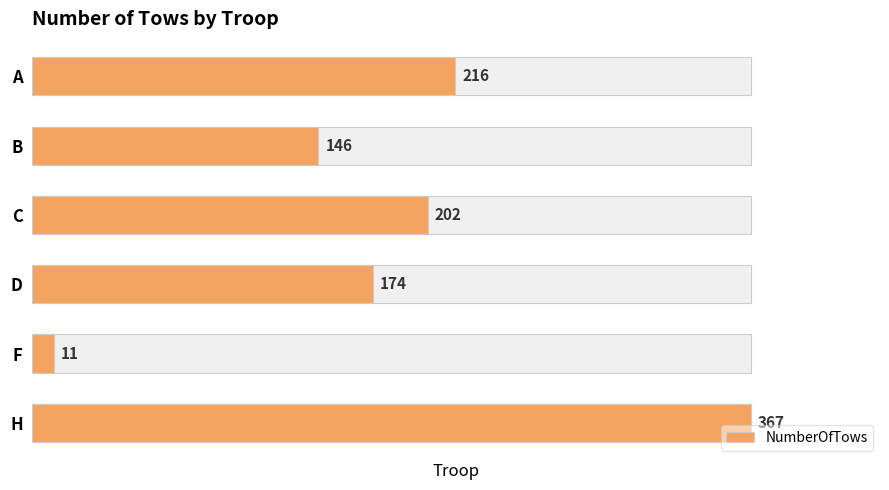

Approximately how many times larger is the value at F compared to A?

0.1